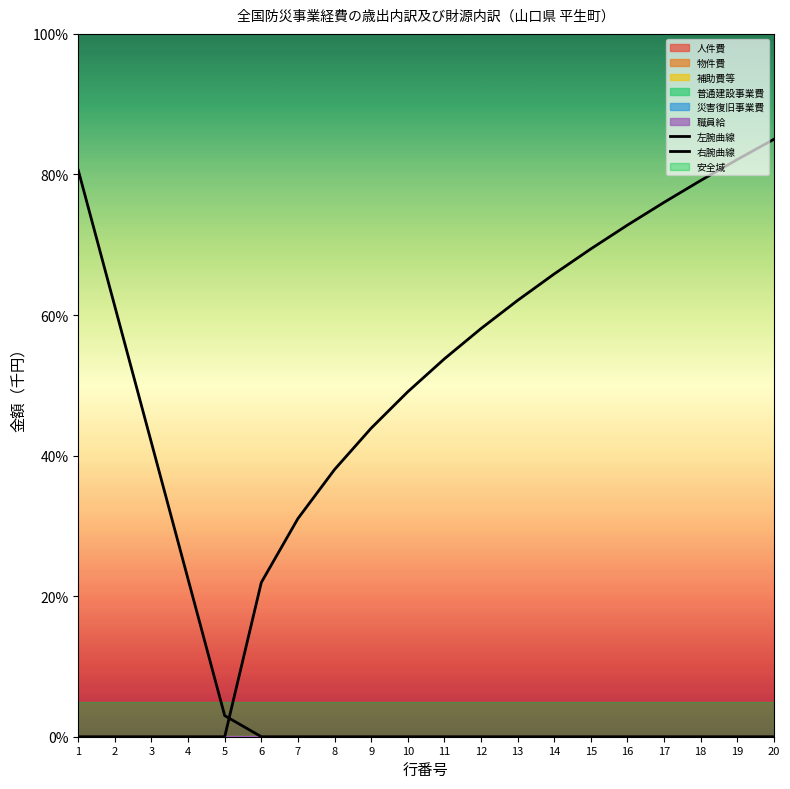

How many data points does each series have?

20